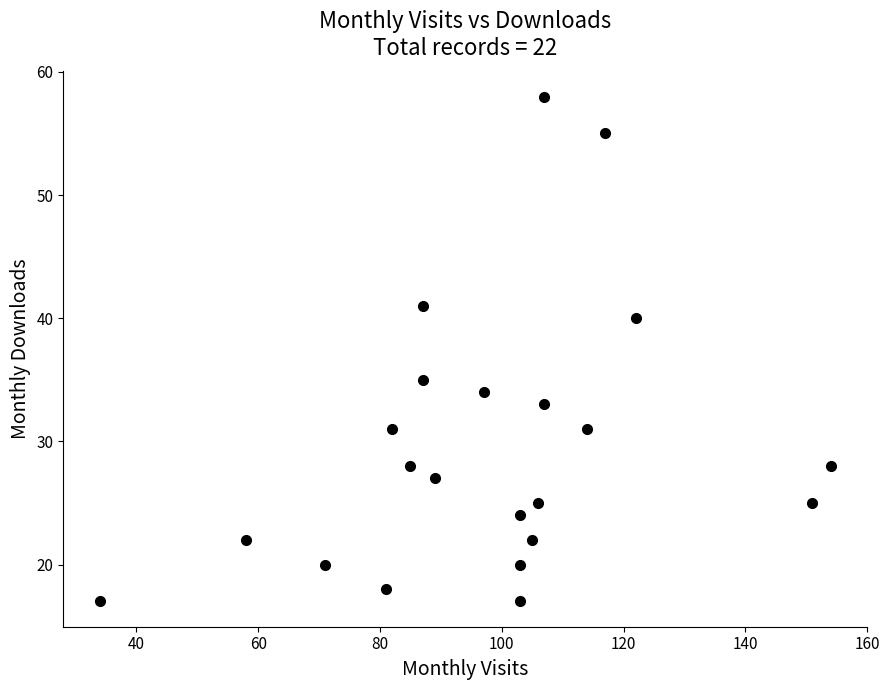

What is the range of Y values (max minus min)?

41